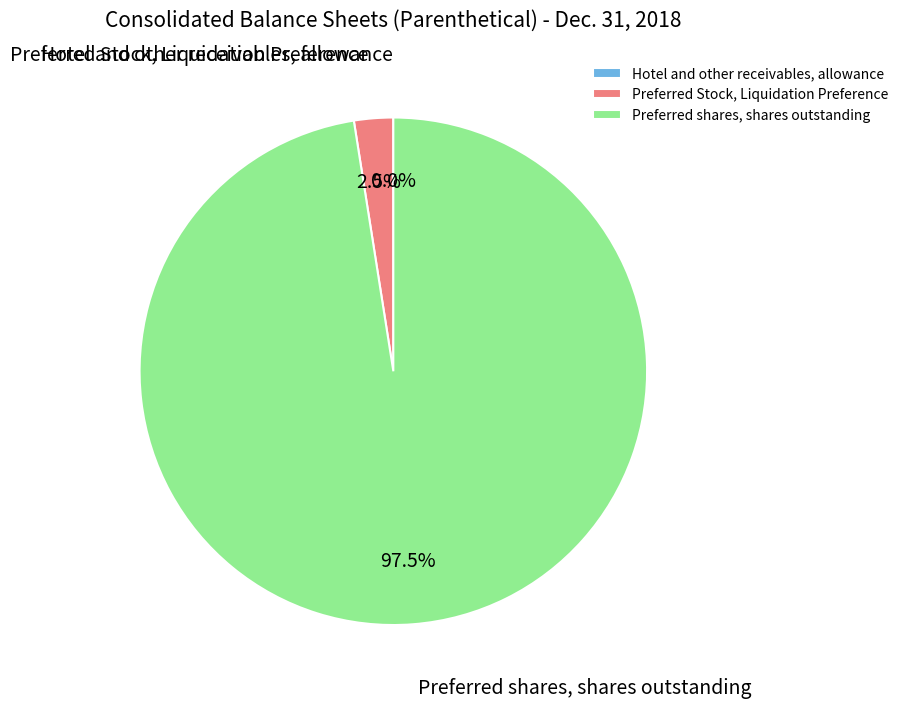

What percentage is NOT represented by Preferred Stock, Liquidation Preference?

97.5%